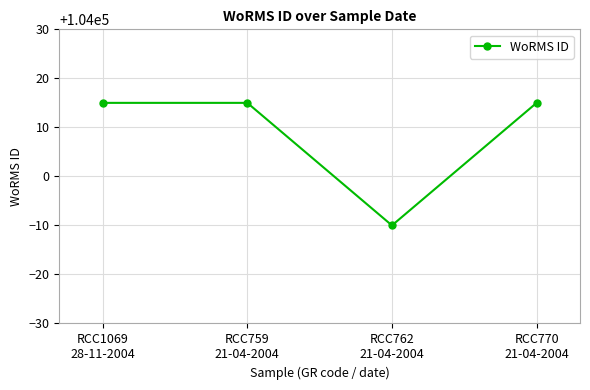

What is the average value?

104009